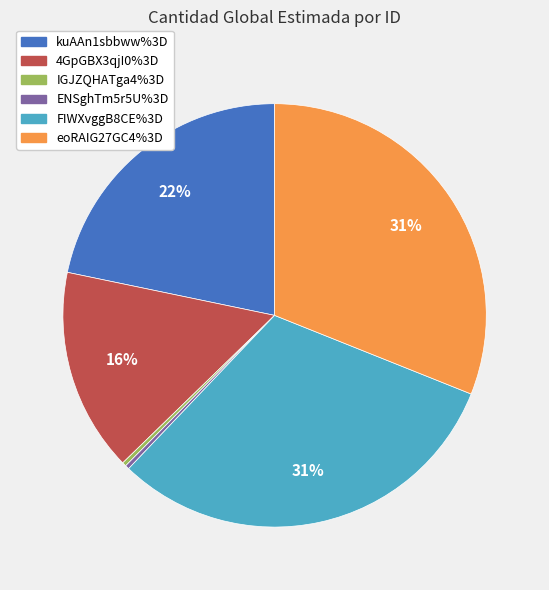

Which has a higher value, ENSghTm5r5U%3D or FIWXvggB8CE%3D?

FIWXvggB8CE%3D